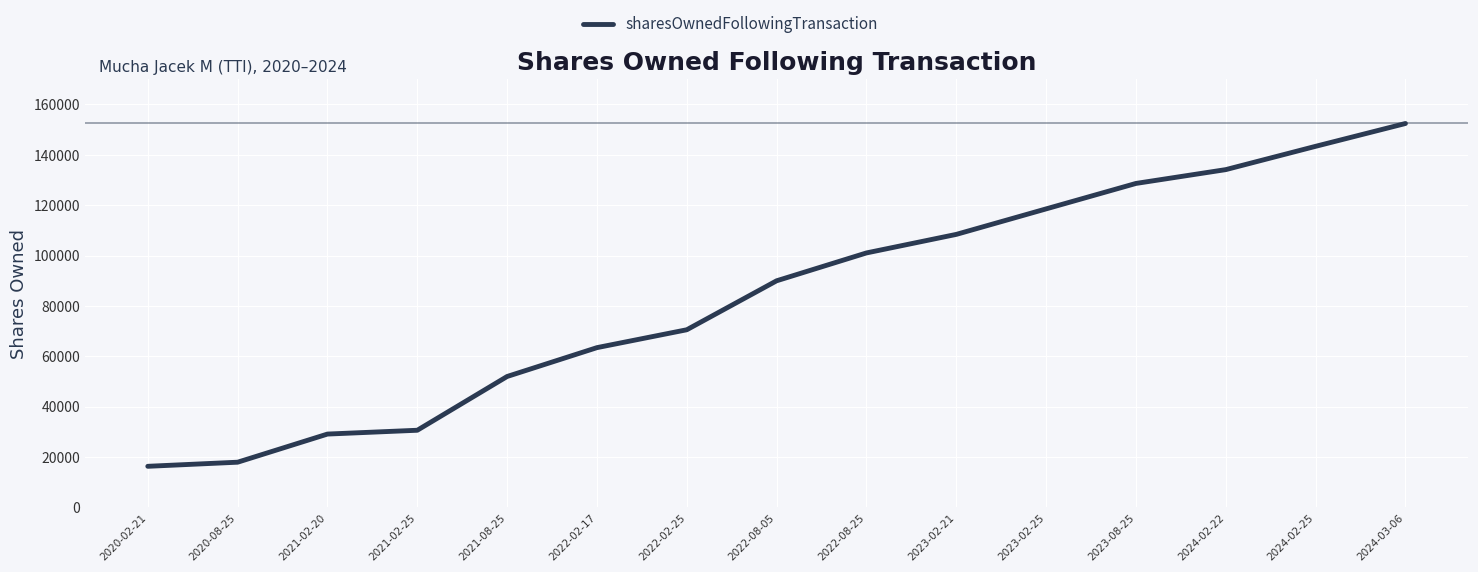

What is the change in value from 2021-02-20 to 2024-02-25?

+114218